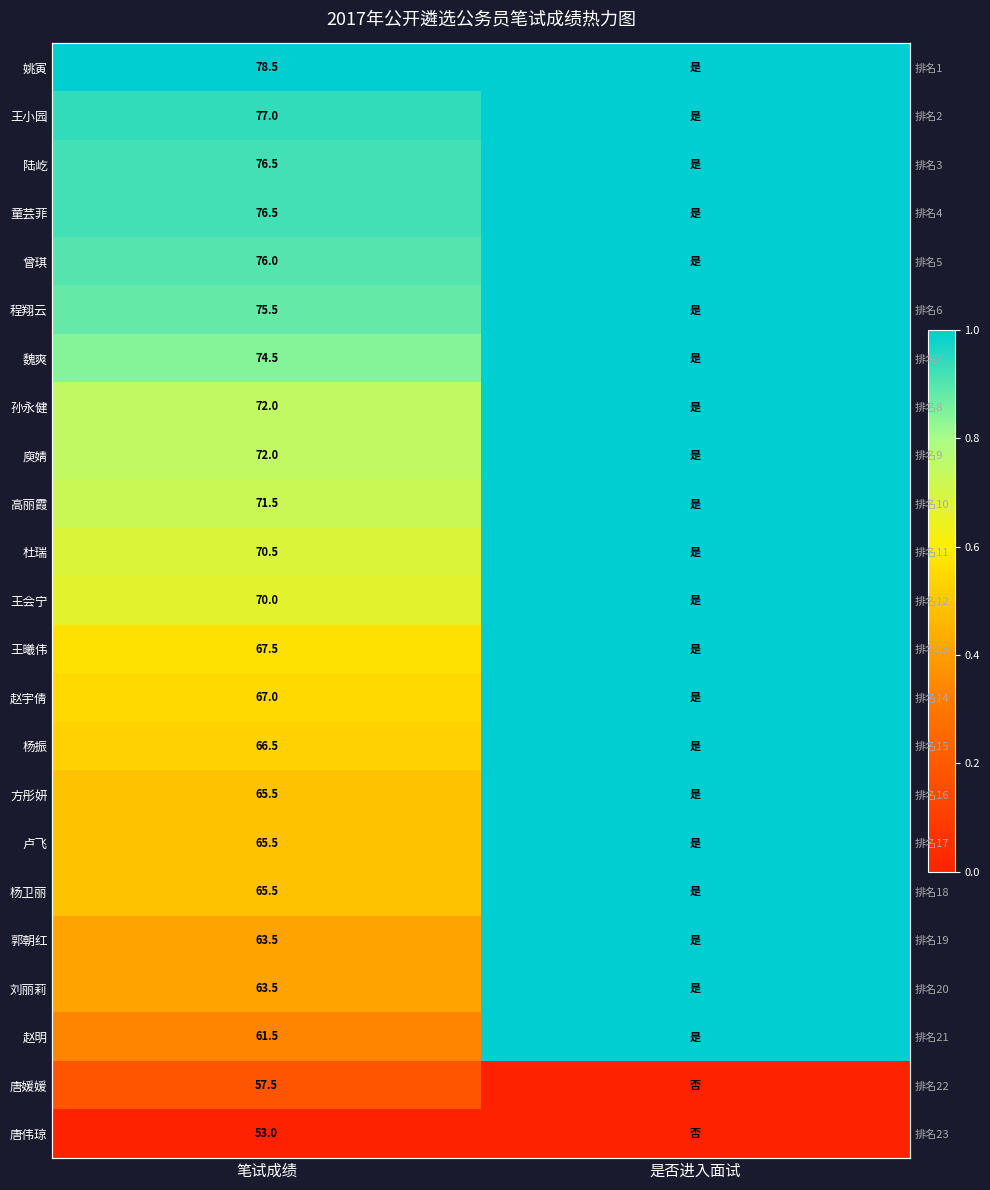

The 姚寅 series shows 1.0 at 是否进入面试. True or false?

True